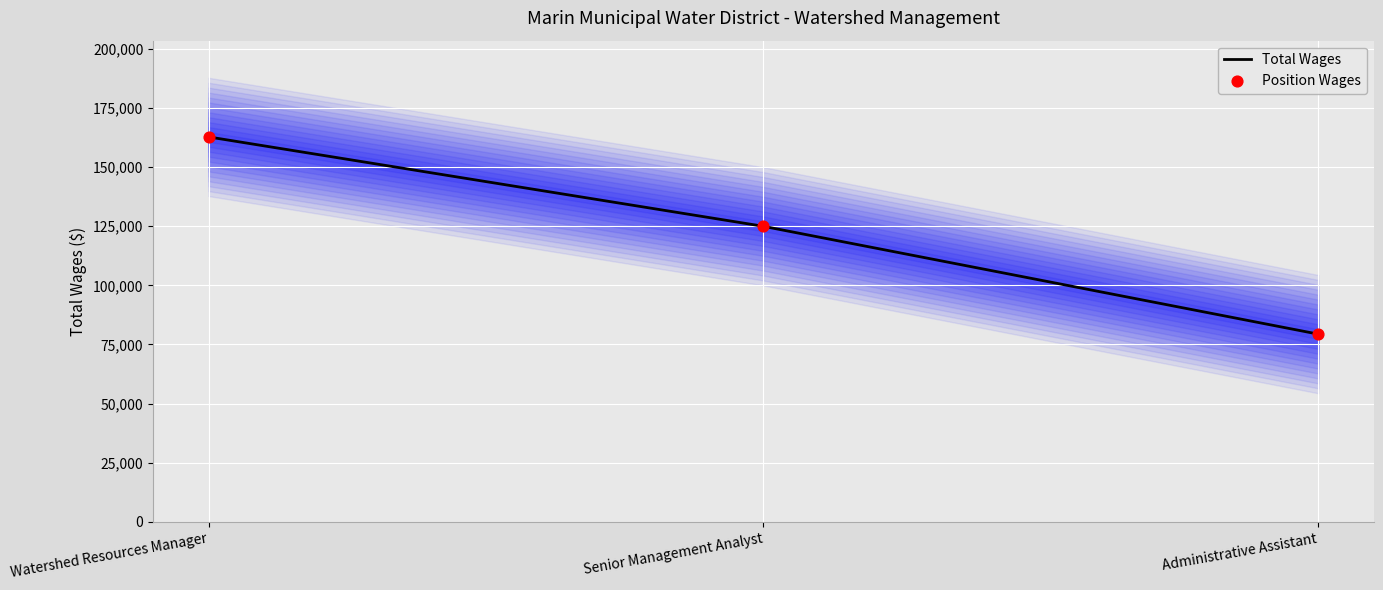

Which series has the largest total across all categories?

Total Wages